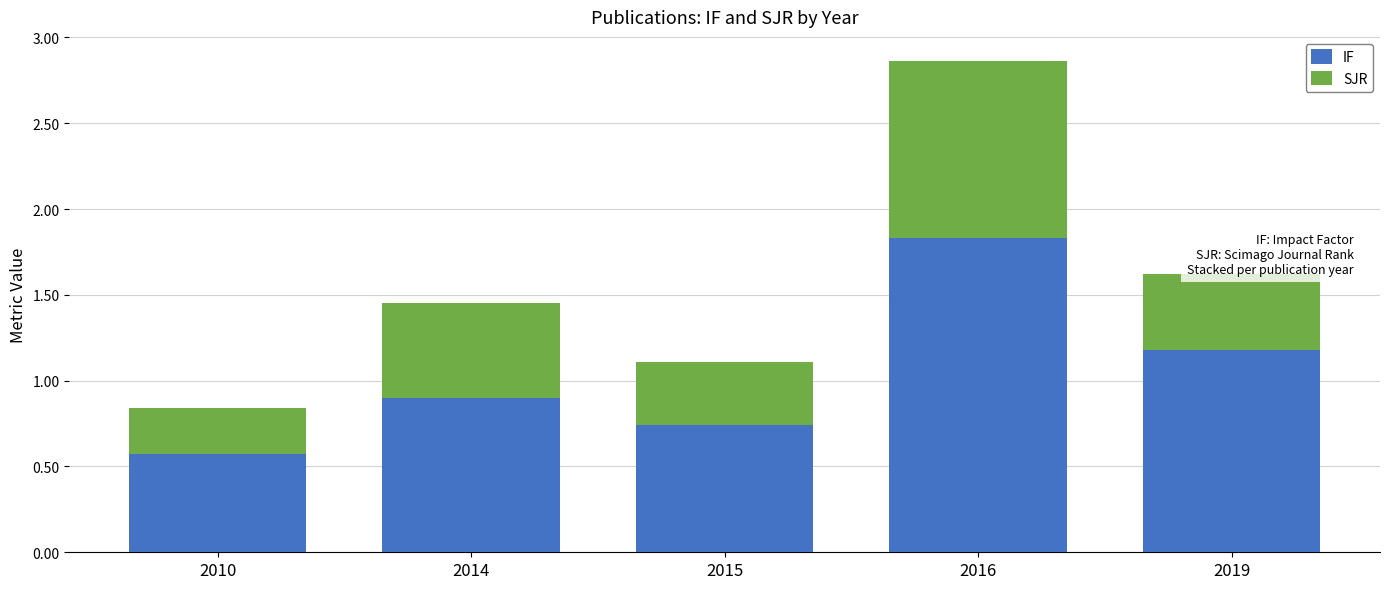

Does the chart contain any negative values?

No